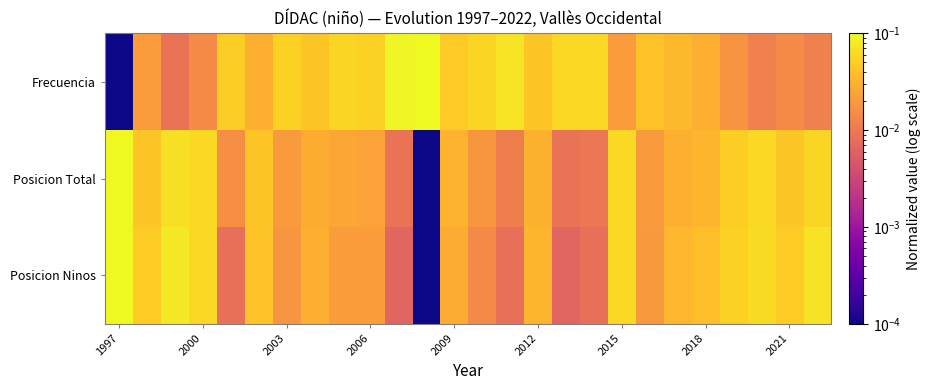

Which series has the largest total across all categories?

Frecuencia